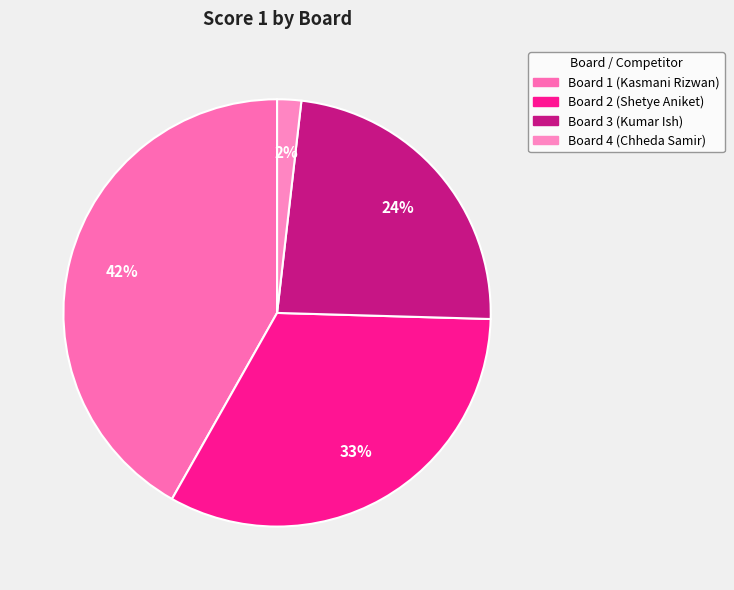

Is it true that Board 2 (Shetye Aniket) is 33% of the pie?

True